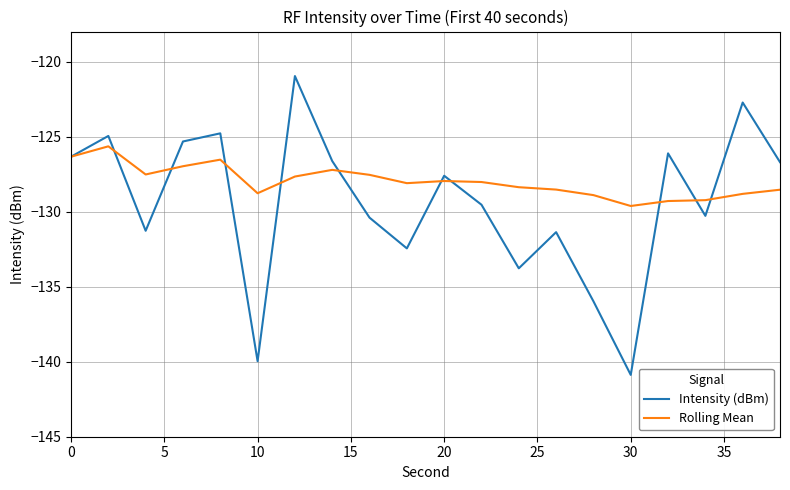

Rank the series by their maximum value, from lowest to highest.

Rolling Mean, Intensity (dBm)